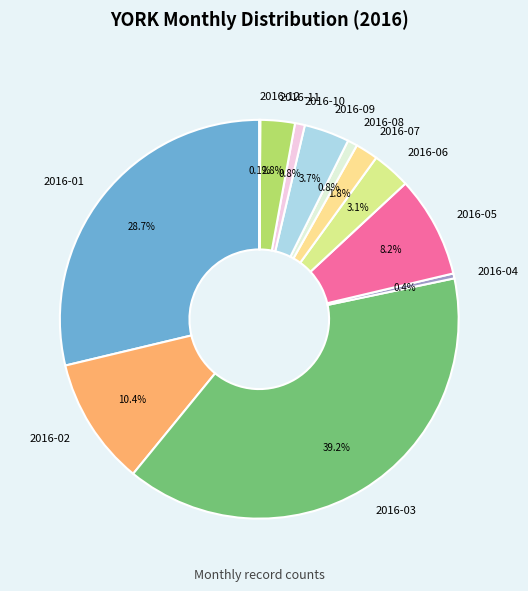

True or false: 2016-06 accounts for 3% of the total.

True